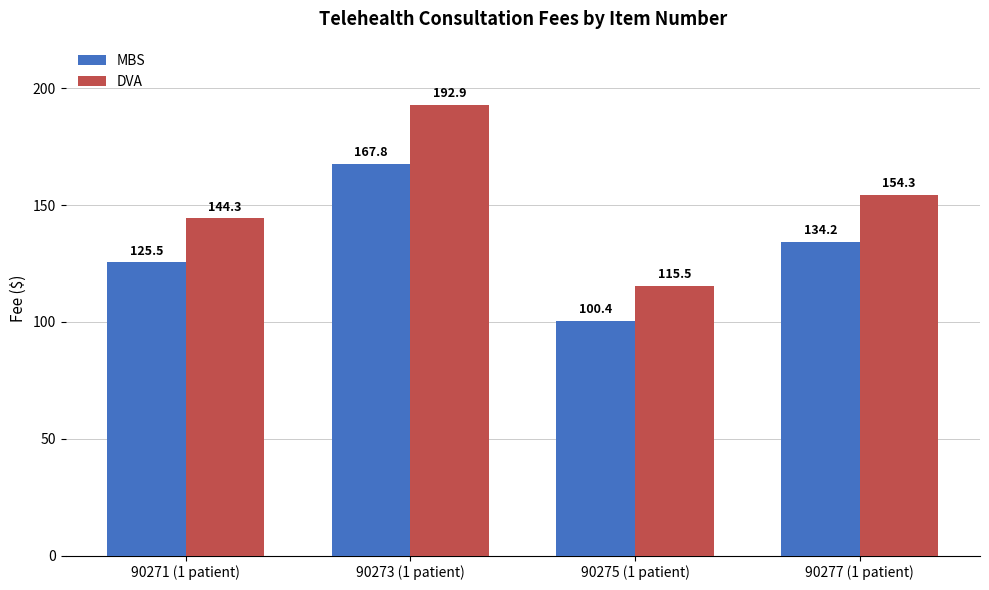

Which series changed the most between 90271 (1 patient) and 90277 (1 patient)?

DVA